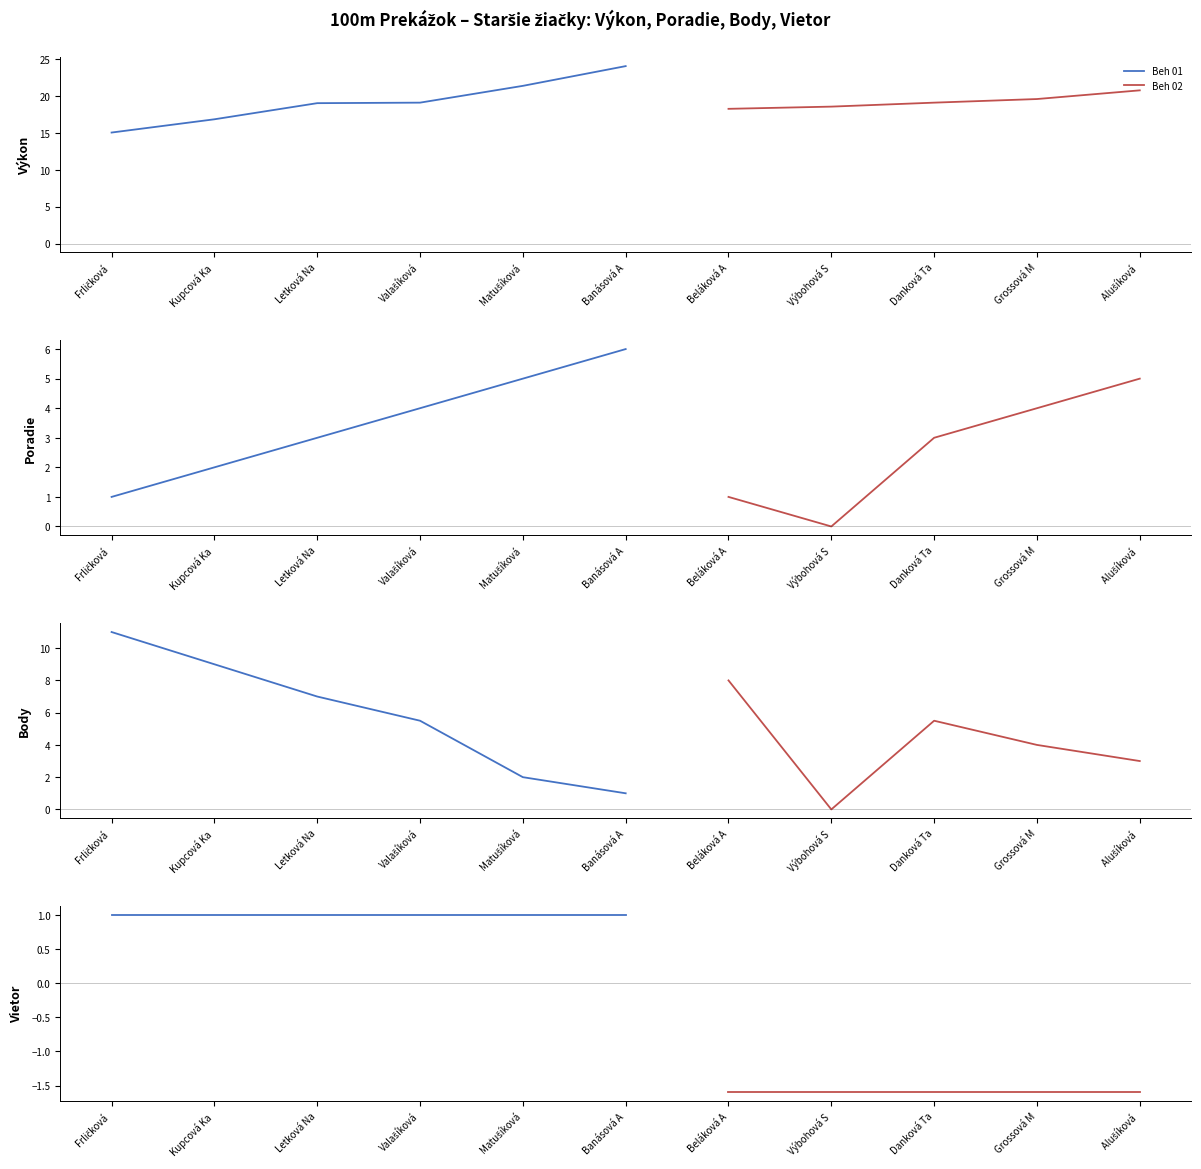

How many values in the Body series are below 5?

5